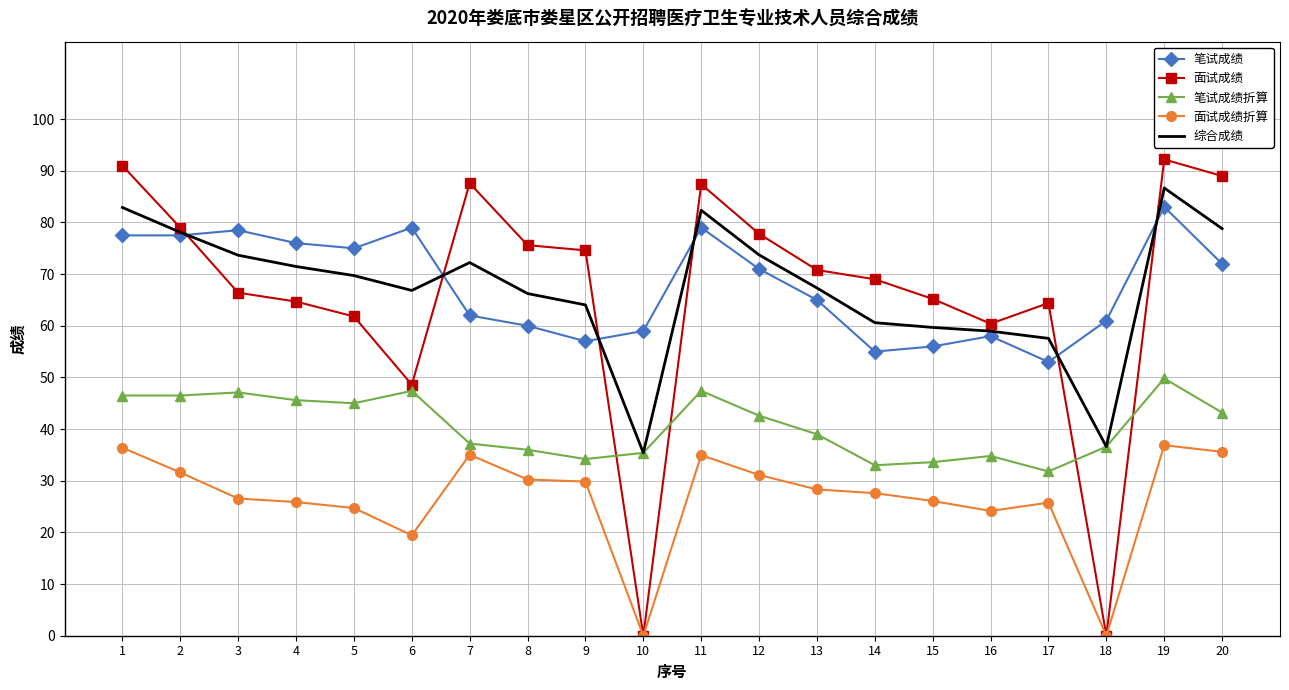

Is the value of 综合成绩 at 19 greater than the value of 笔试成绩 at 8?

Yes